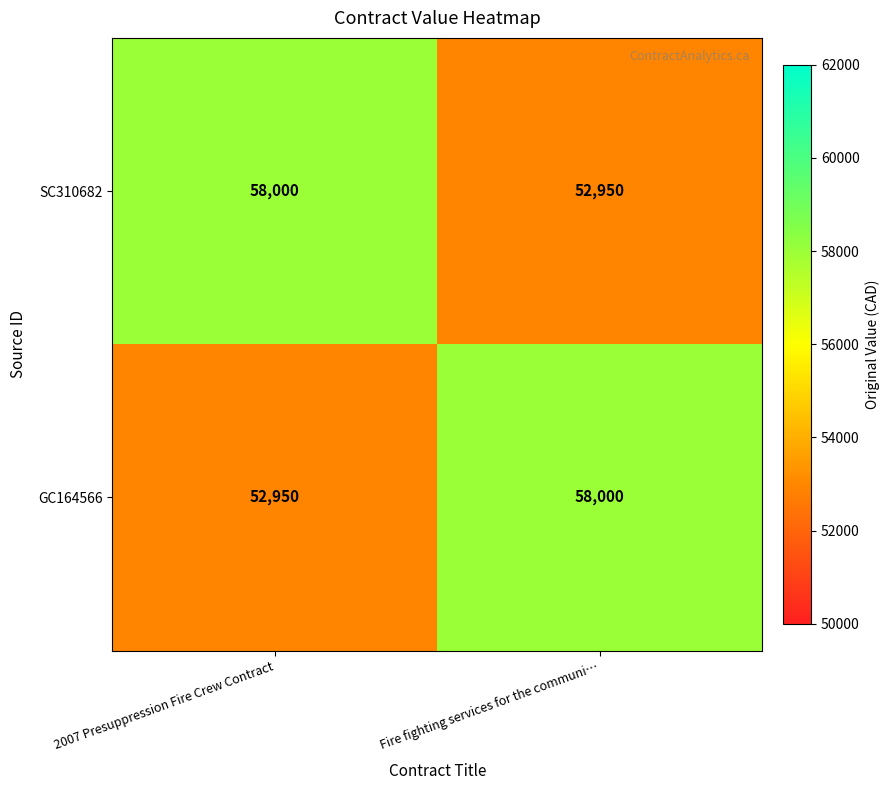

The GC164566 series shows 52950 at 2007 Presuppression Fire Crew Contract. True or false?

True